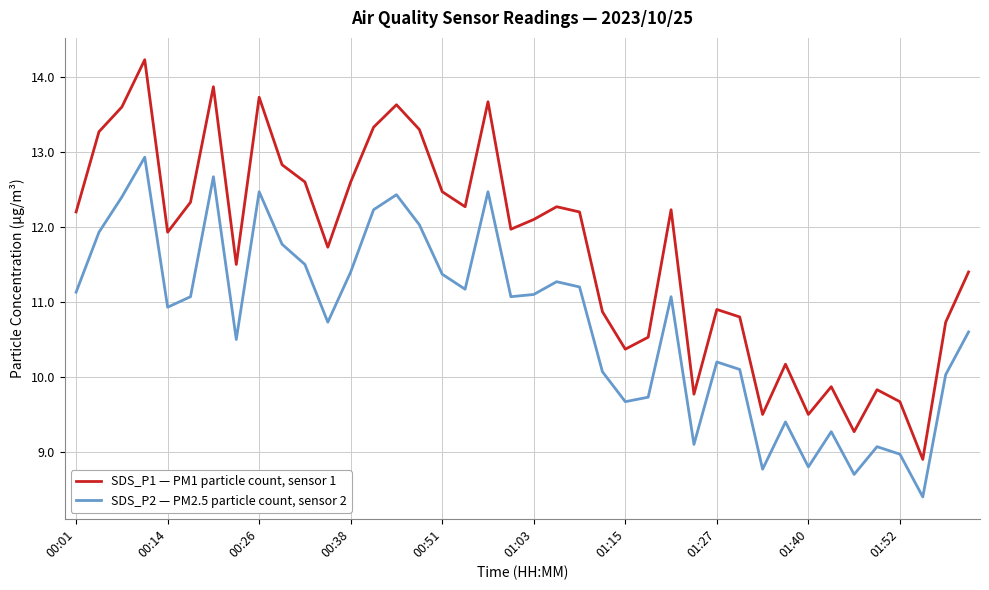

Which series has the widest spread of values?

SDS_P1 — PM1 particle count, sensor 1